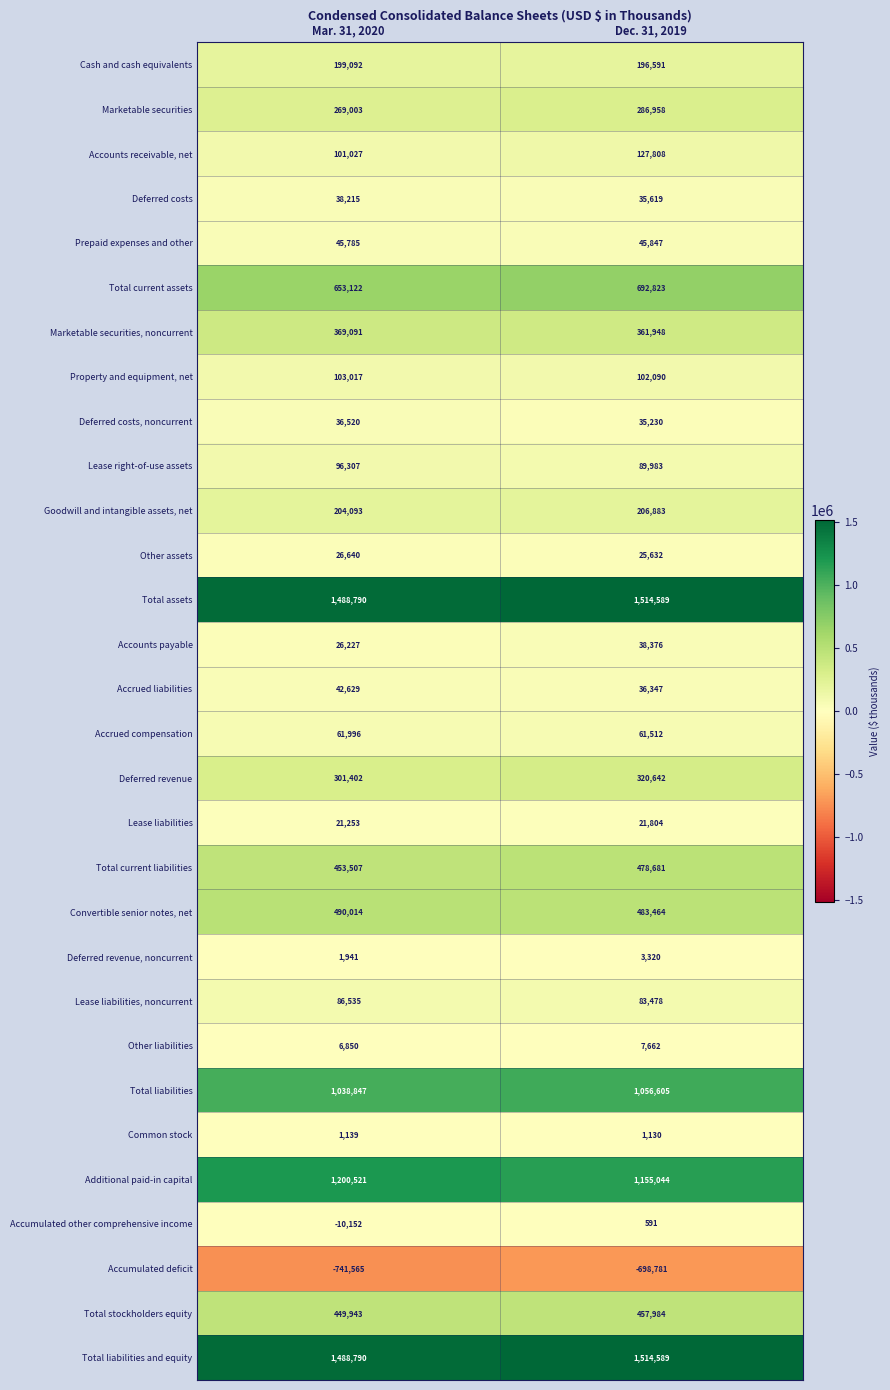

What is the average value of the Accounts receivable, net series?

114418